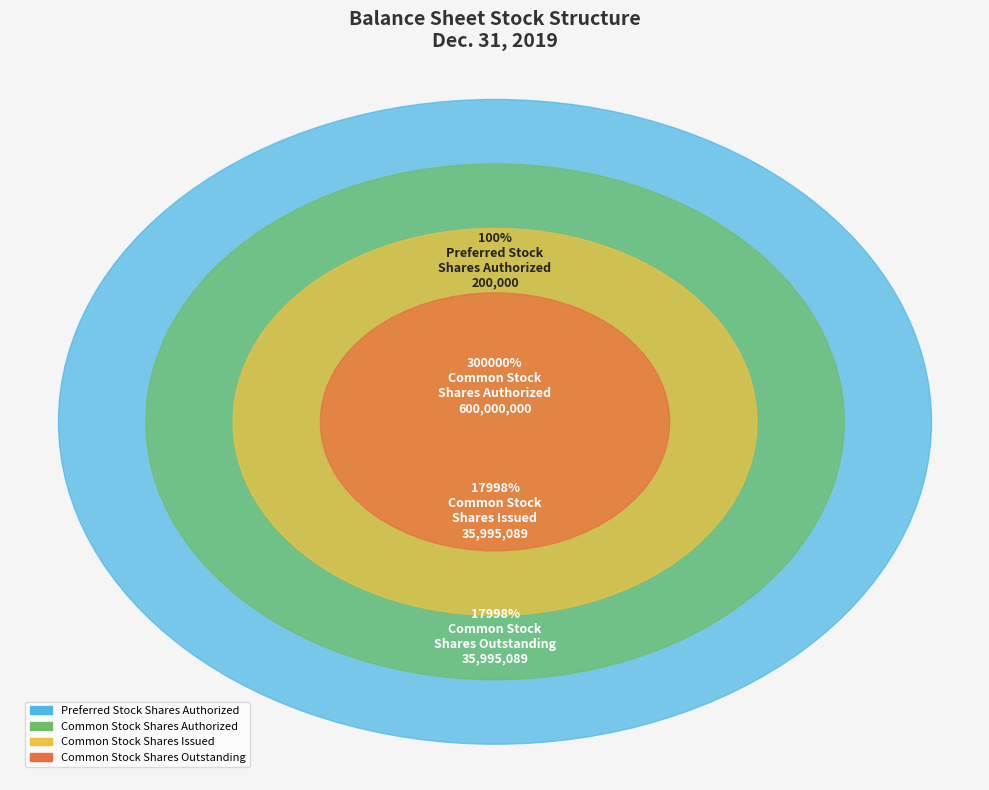

The Preferred Stock Shares Authorized slice represents 1% of the pie. True or false?

False